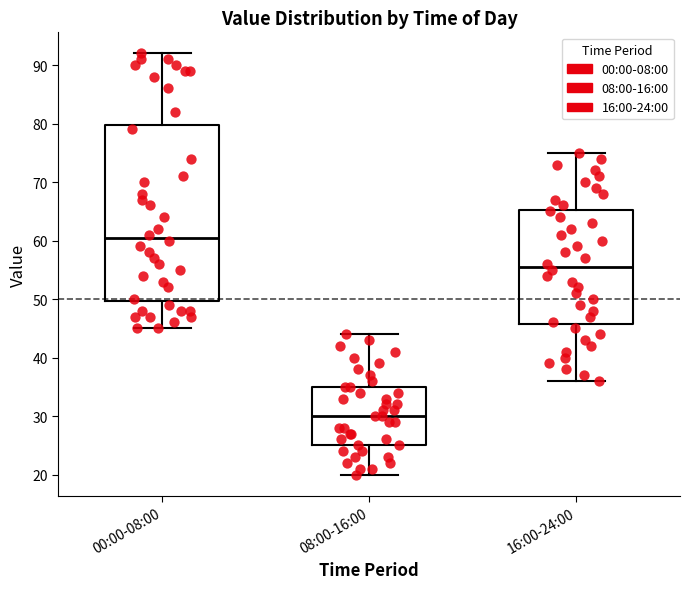

Reading left to right, transcribe this box plot: for each box, give where its median line is, the range the box spans, and where its two whiskers end, as read against the y-axis. The values are not printed on the chart, so give them approximately, as read against the axis.

00:00-08:00: median 61, box 50 to 80, whiskers 45 to 92
08:00-16:00: median 30, box 25 to 35, whiskers 20 to 44
16:00-24:00: median 56, box 46 to 65, whiskers 36 to 75